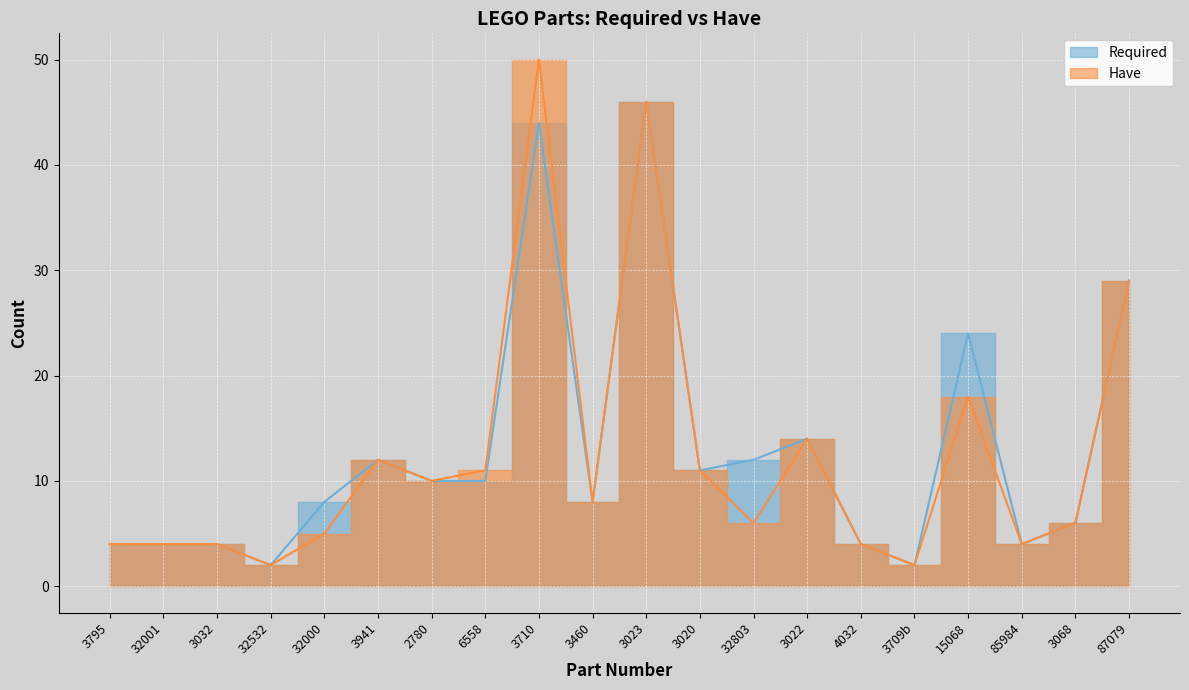

Reading left to right, transcribe all the data shown in this chart.

Required: 3795=4	32001=4	3032=4	32532=2	32000=8	3941=12	2780=10	6558=10	3710=44	3460=8	3023=46	3020=11	32803=12	3022=14	4032=4	3709b=2	15068=24	85984=4	3068=6	87079=29
Have: 3795=4	32001=4	3032=4	32532=2	32000=5	3941=12	2780=10	6558=11	3710=50	3460=8	3023=46	3020=11	32803=6	3022=14	4032=4	3709b=2	15068=18	85984=4	3068=6	87079=29